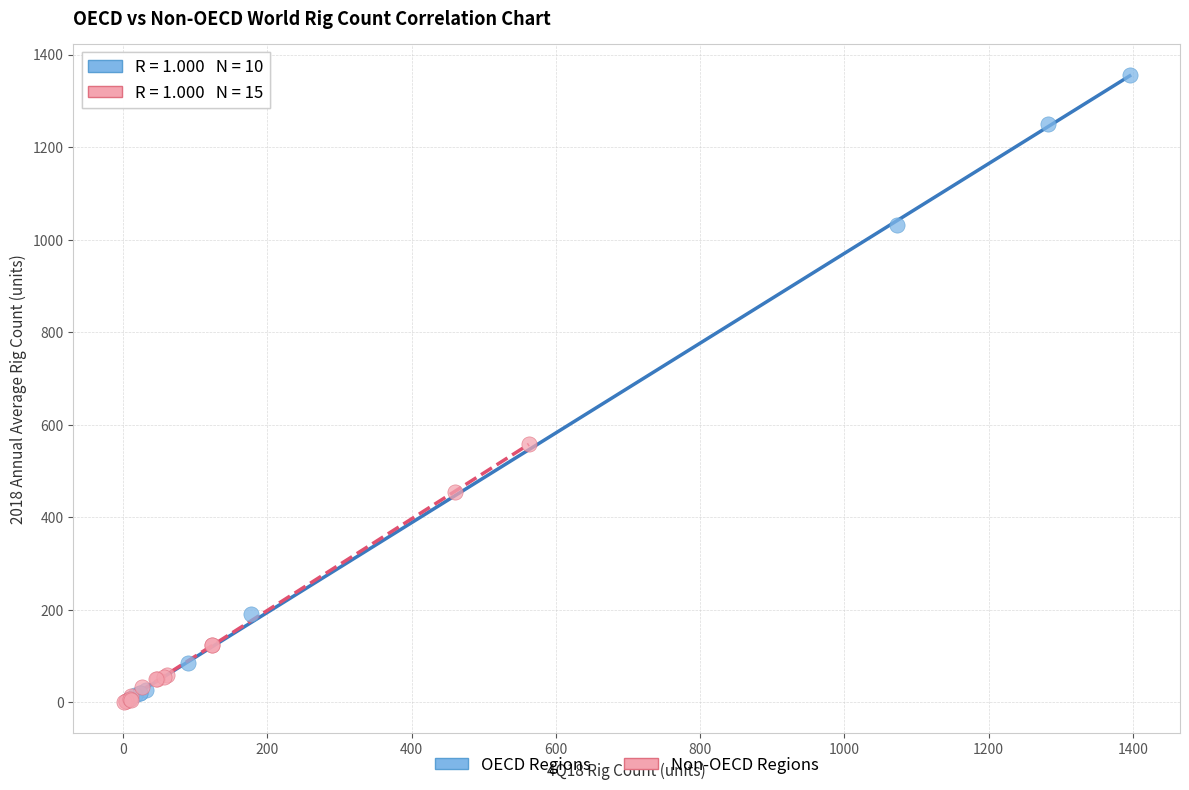

Which series has the widest spread of Y values?

OECD Regions